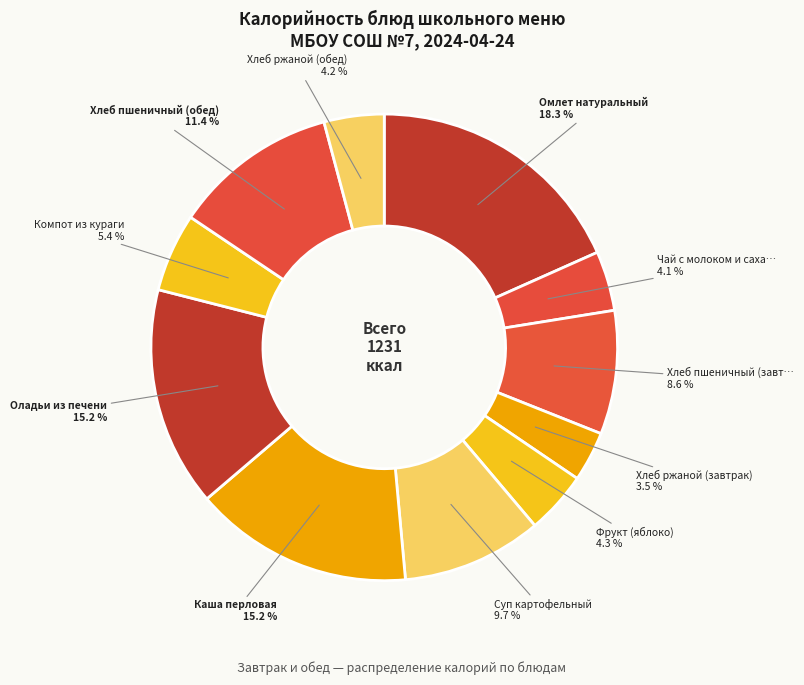

Is there a majority slice in this chart?

No